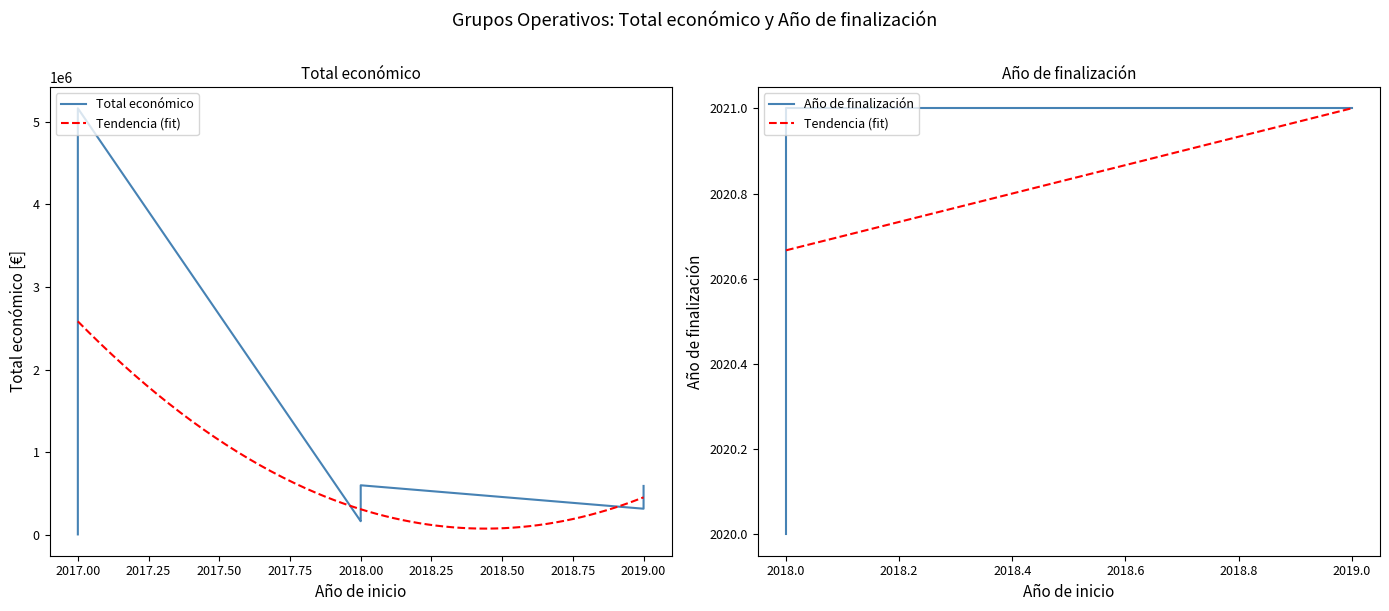

At how many categories does at least one series exceed 3204688?

1